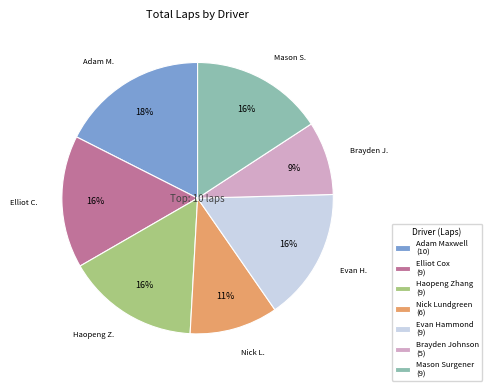

Is the sum of Brayden Johnson (5) and Adam Maxwell (10) greater than half?

No